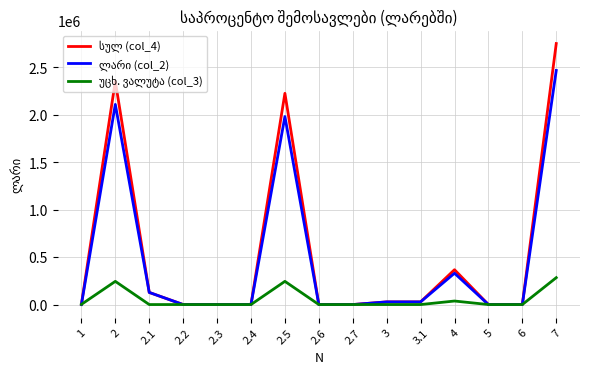

Does the chart display data point markers on the line(s)?

No